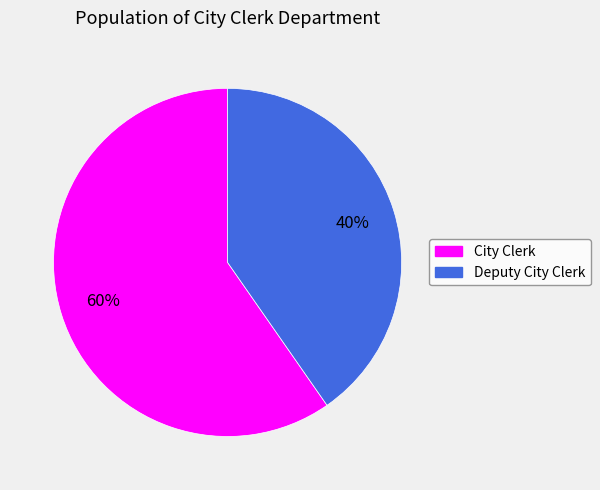

What is the majority slice?

City Clerk